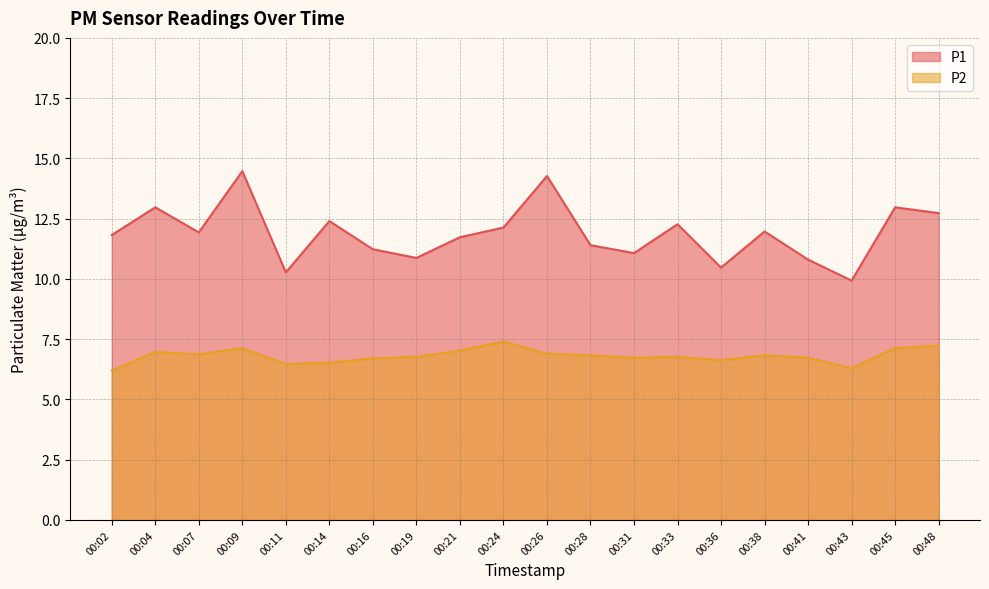

List the labels in order of P1 value, smallest first.

00:43, 00:11, 00:36, 00:41, 00:19, 00:31, 00:16, 00:28, 00:21, 00:02, 00:07, 00:38, 00:24, 00:33, 00:14, 00:48, 00:04, 00:45, 00:26, 00:09